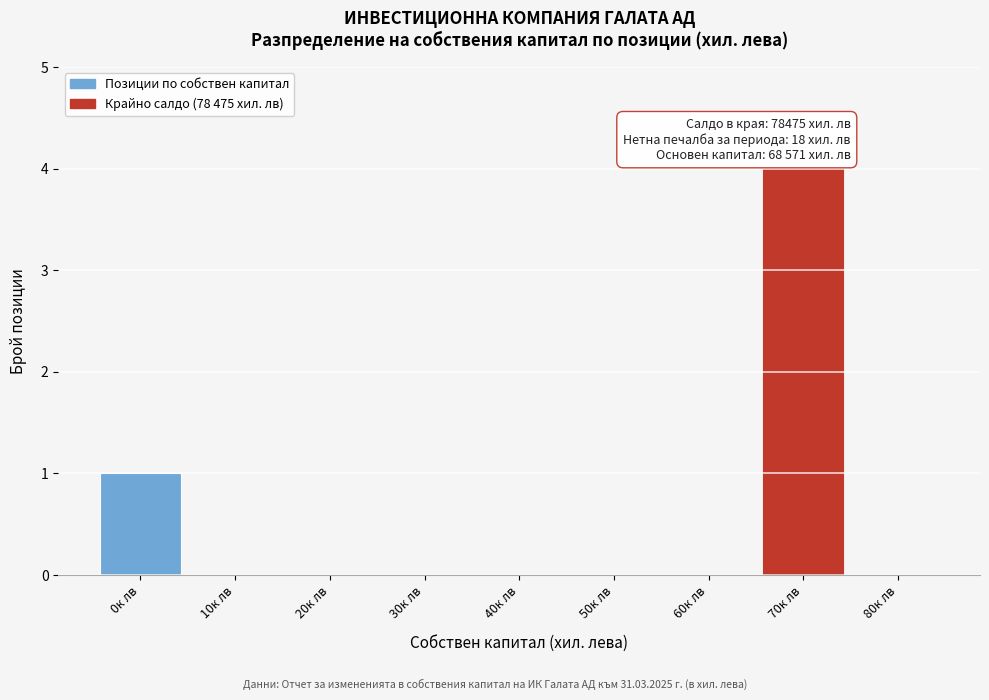

Reading left to right, transcribe all the data shown in this chart.

0к лв=1	10к лв=0	20к лв=0	30к лв=0	40к лв=0	50к лв=0	60к лв=0	70к лв=4	80к лв=0